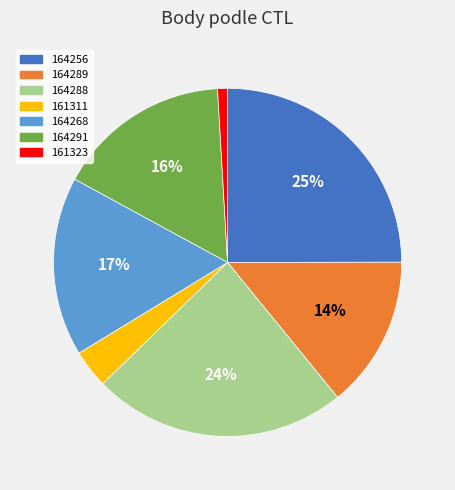

Does any single category account for the majority?

No